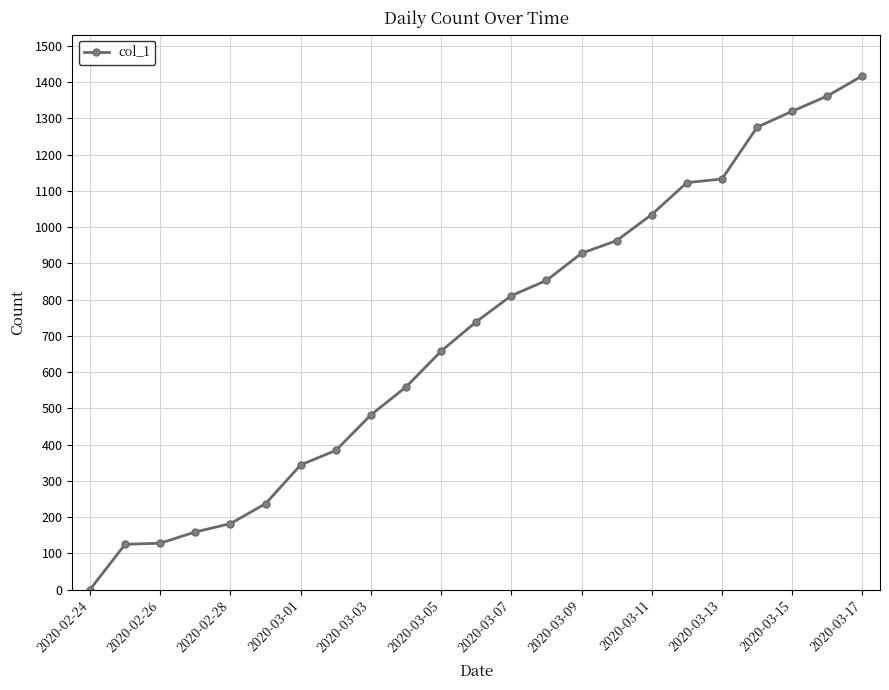

What is the value of the 21st point from the left?

1320